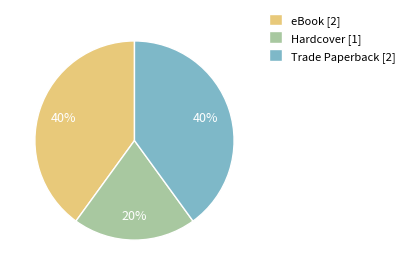

Is the sum of Hardcover [1] and Trade Paperback [2] greater than half?

Yes